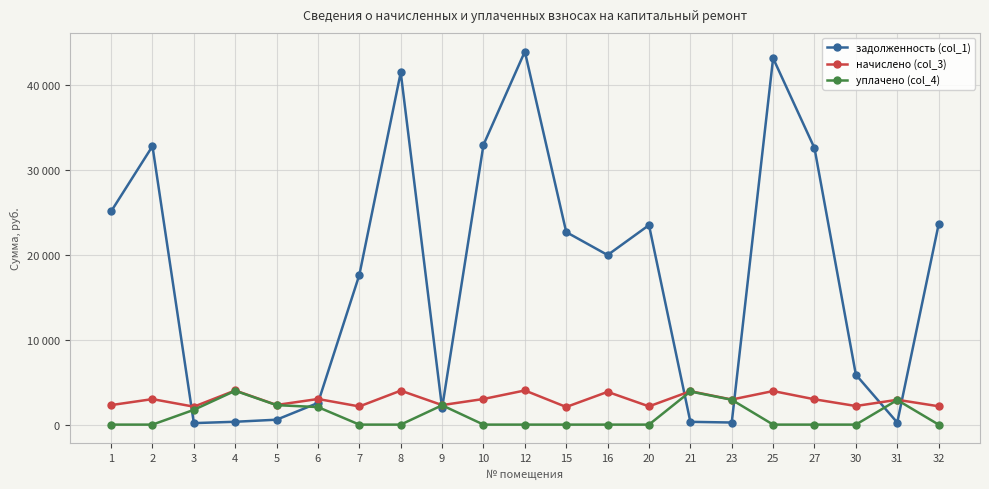

True or false: начислено (col_3) and уплачено (col_4) cross at least once.

False